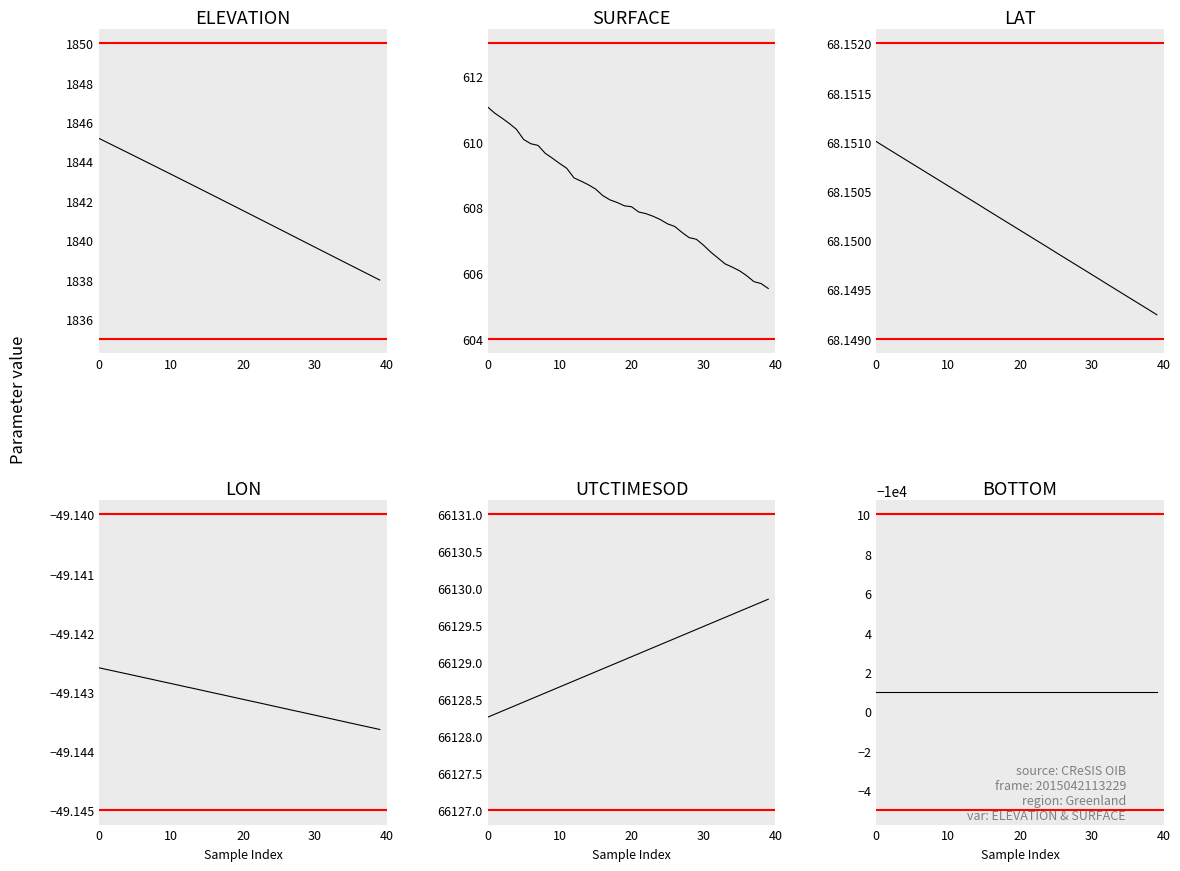

What is the total value across all series at 6?

58602.5